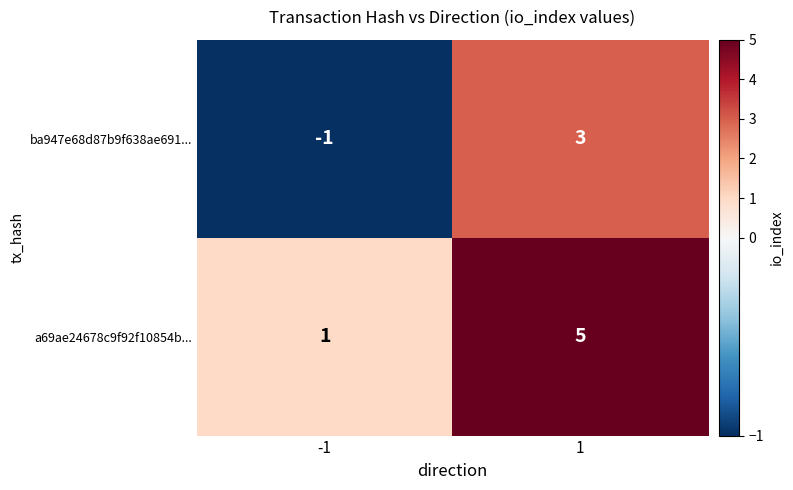

Reading right to left, extract all data points from this chart.

ba947e68d87b9f638ae691...: 1=3	-1=-1
a69ae24678c9f92f10854b...: 1=5	-1=1